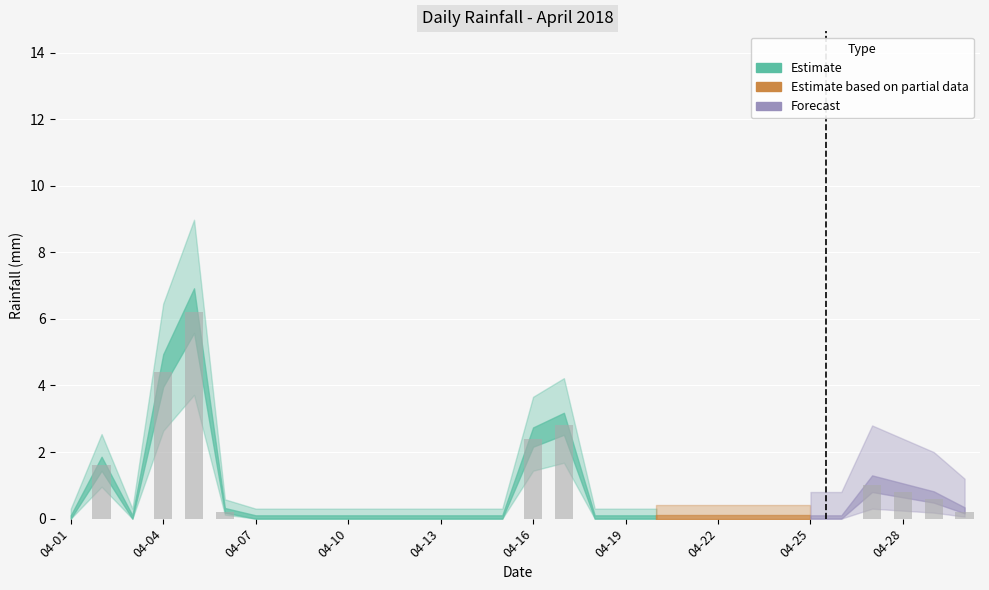

What is the greatest value displayed?

6.2